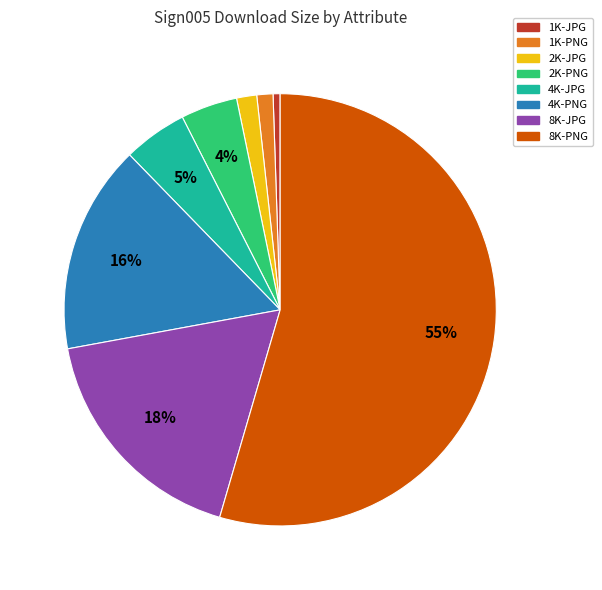

Between 8K-PNG and 4K-JPG, which is larger?

8K-PNG